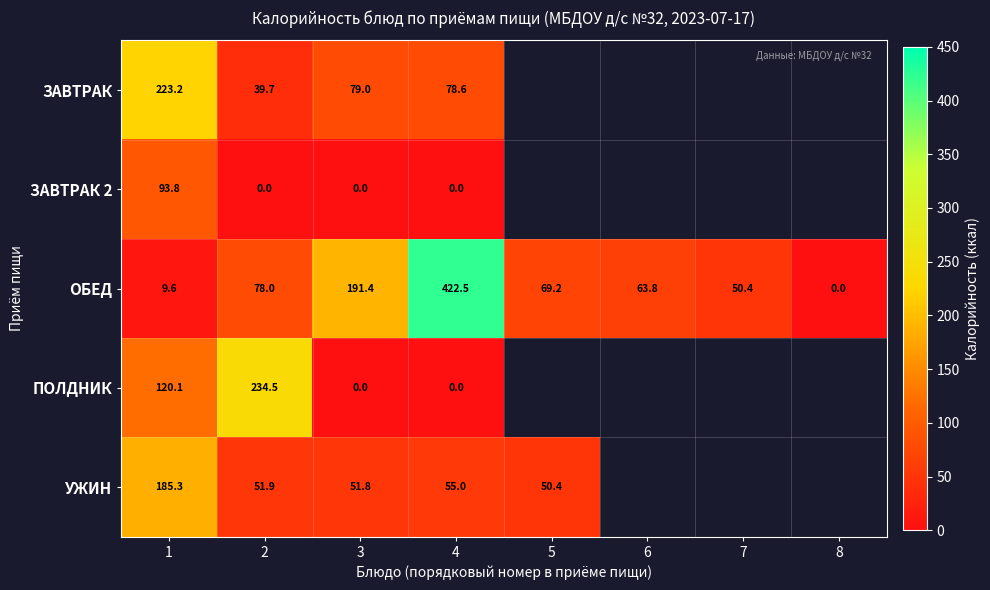

What is the difference between the maximum and minimum values in the ОБЕД series?

422.5